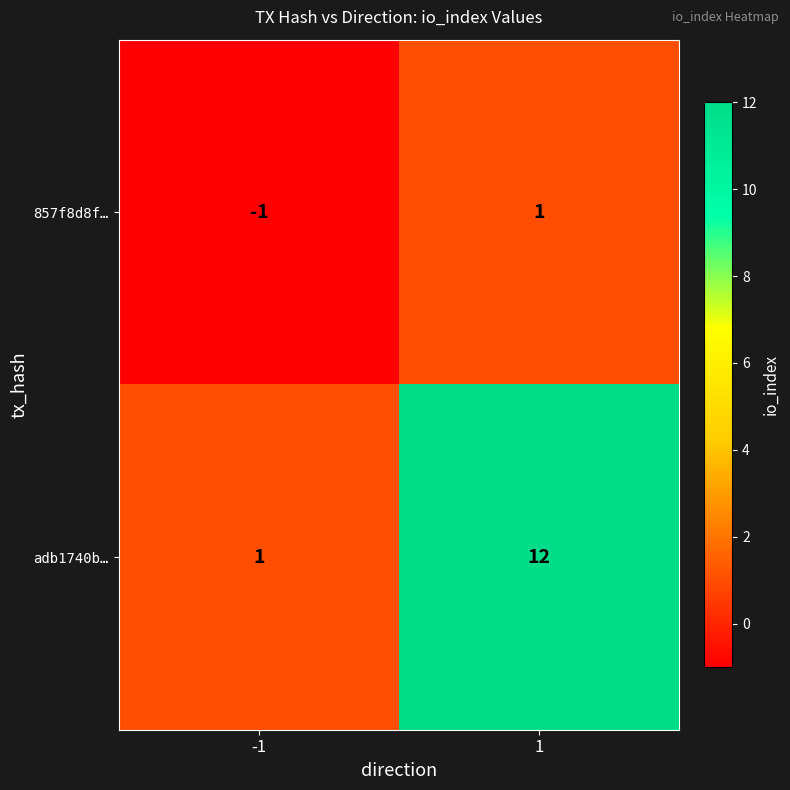

Between -1 and 1, which series saw the biggest shift?

adb1740b…